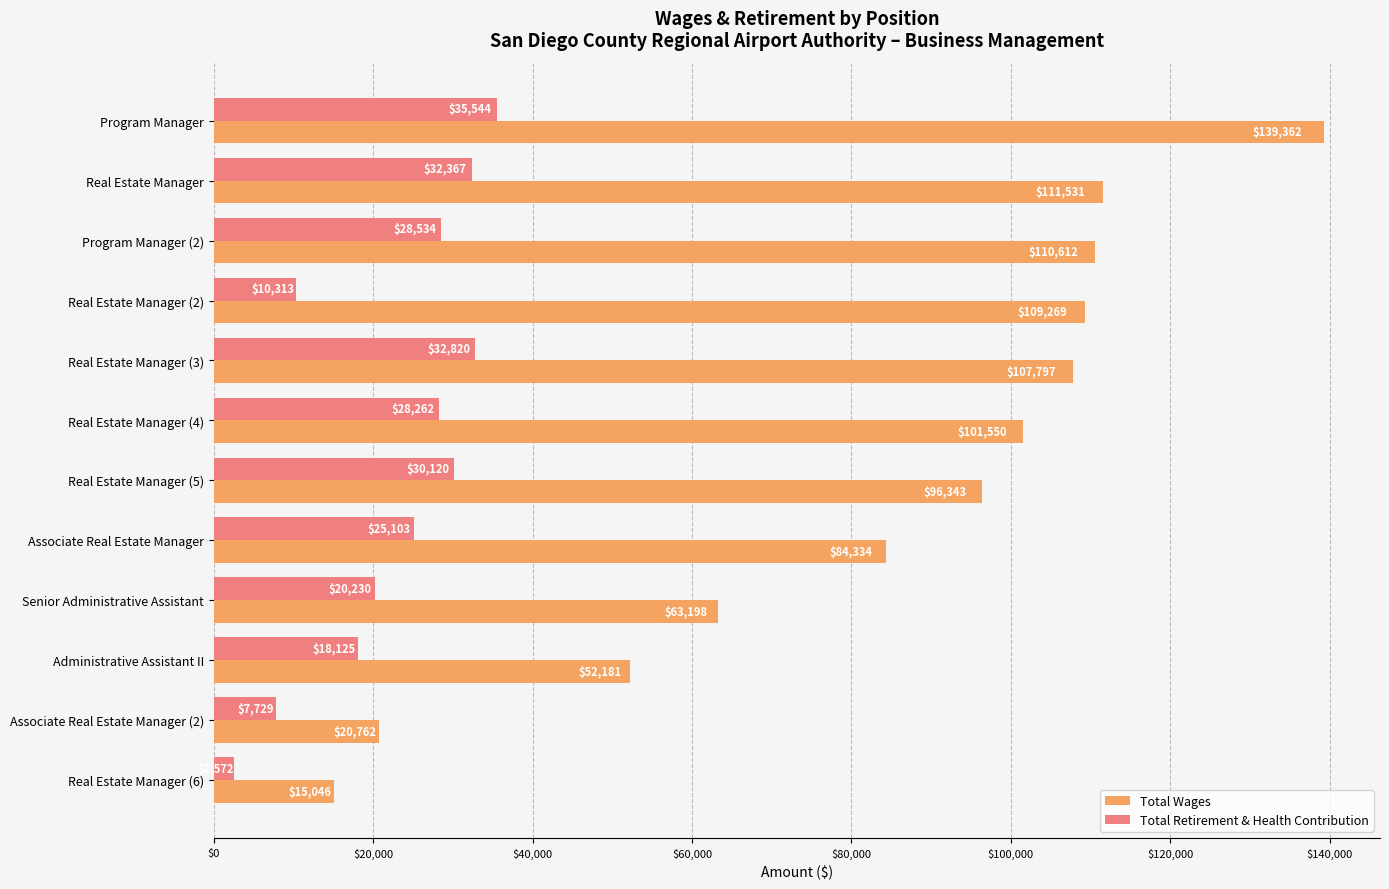

How many series are shown in this chart?

2